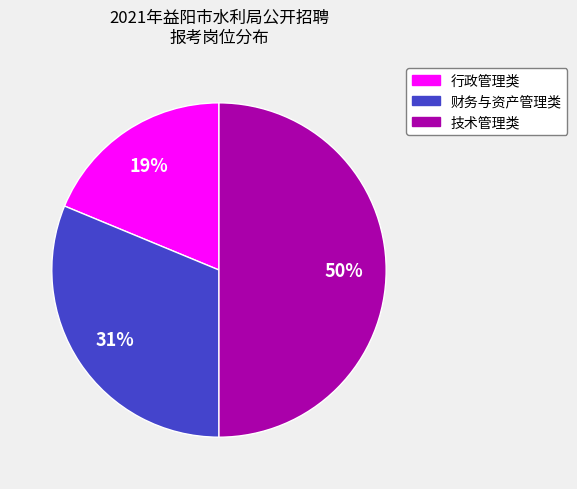

To the nearest percent, what is the combined percentage of 技术管理类 and 行政管理类?

69%